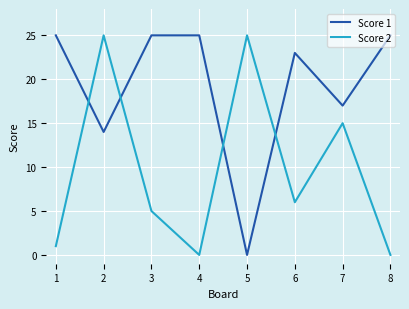

How many times do Score 2 and Score 1 cross each other?

4